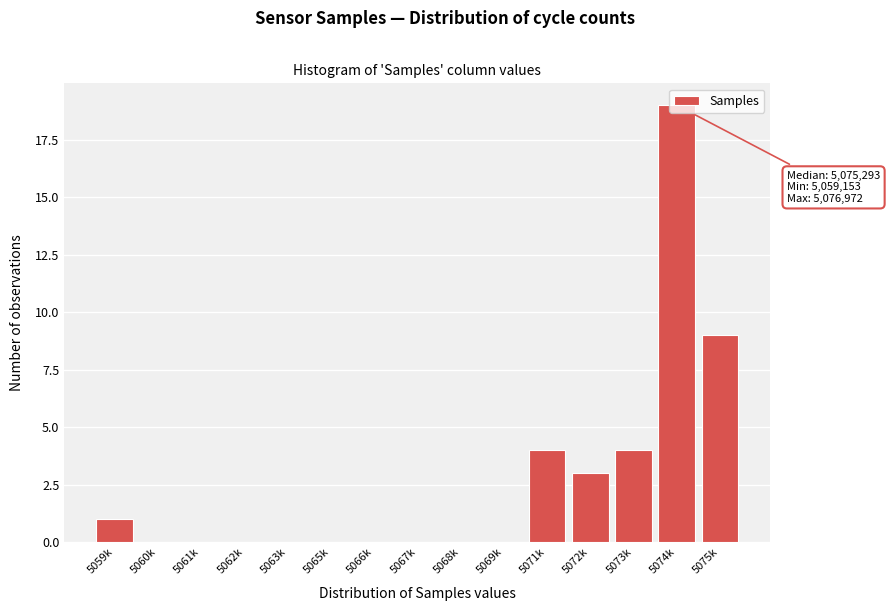

At which category does the chart reach its peak across all series?

5074k